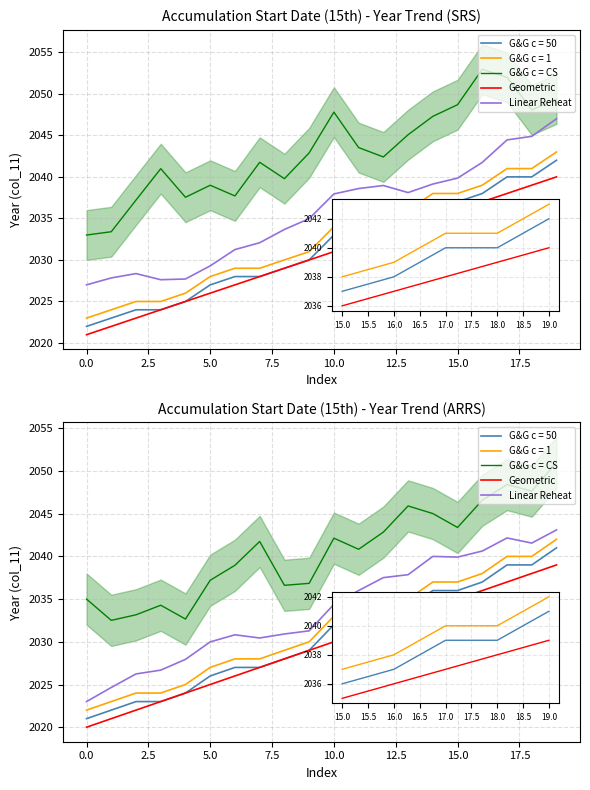

Is the value of G&G c = CS at 14 greater than the value of Geometric at 15?

Yes